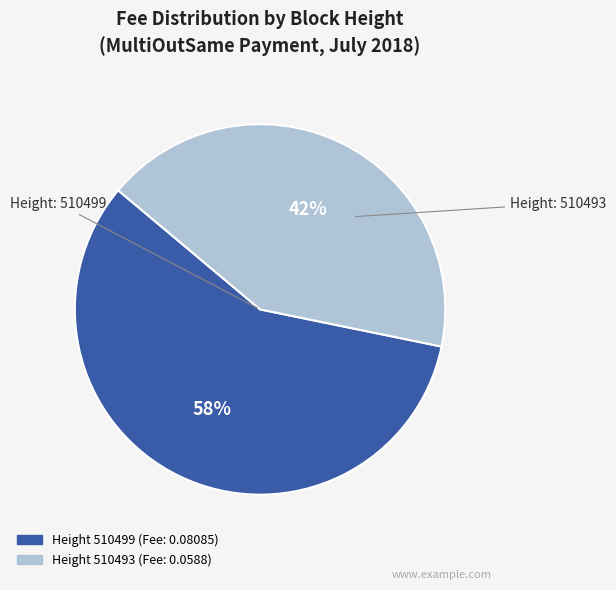

To the nearest percent, what is the difference between the largest and smallest slice percentages?

16%